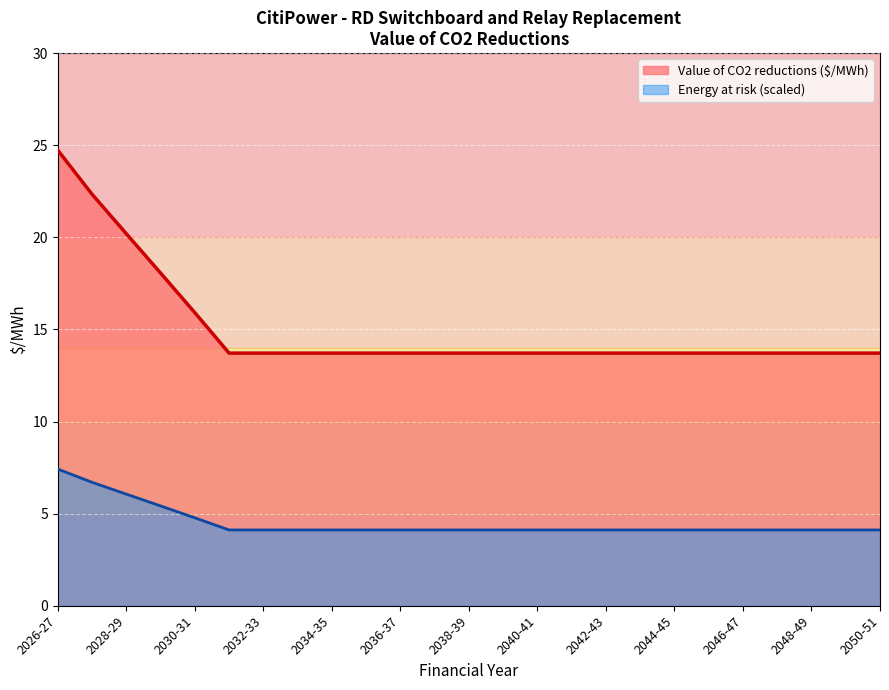

What is the maximum value shown in the chart?

24.7